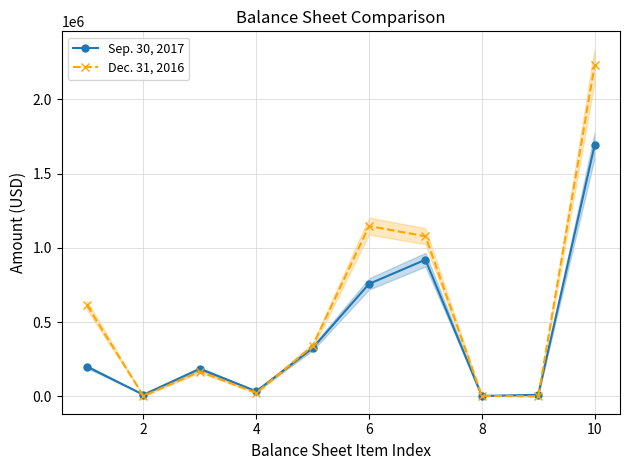

Rank the series by their maximum value, from highest to lowest.

Dec. 31, 2016, Sep. 30, 2017